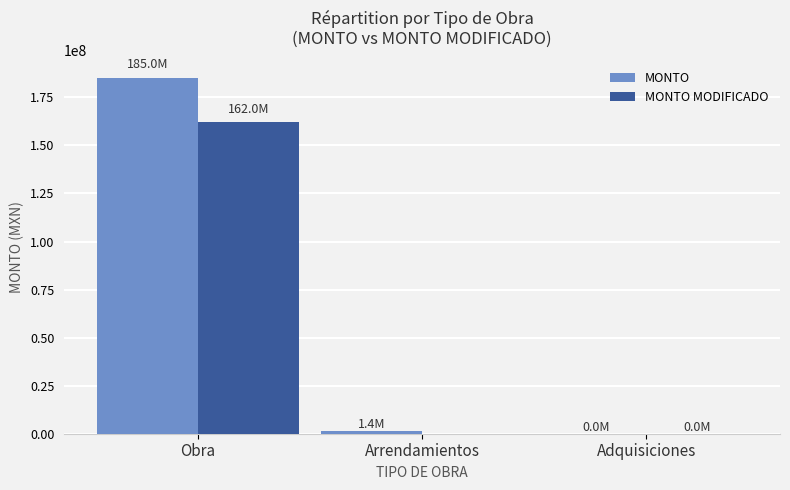

How many groups of bars are there?

3